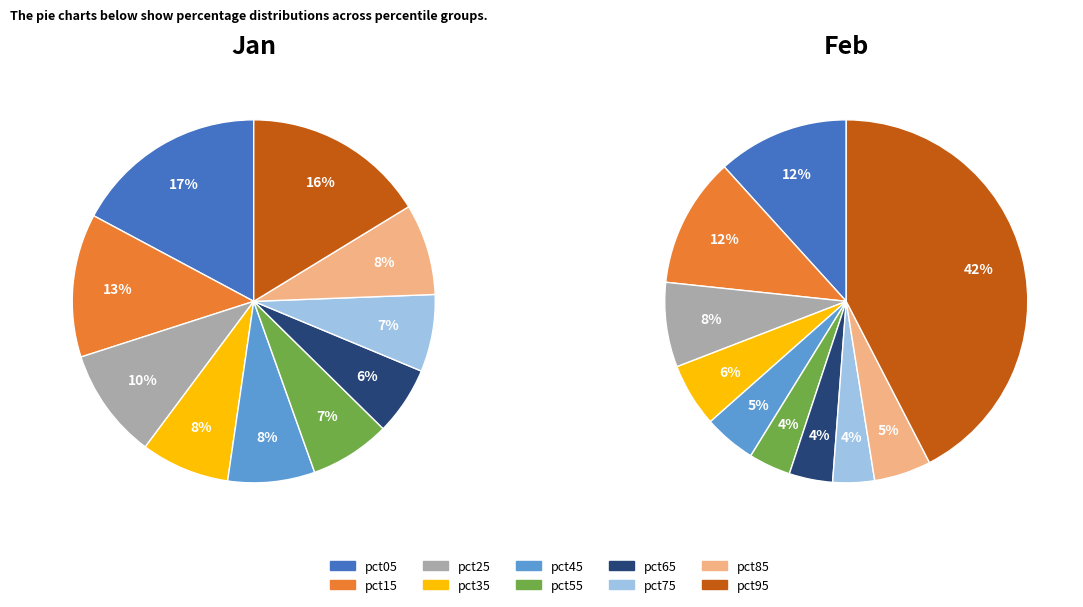

Which category has the biggest portion of the pie?

pct05